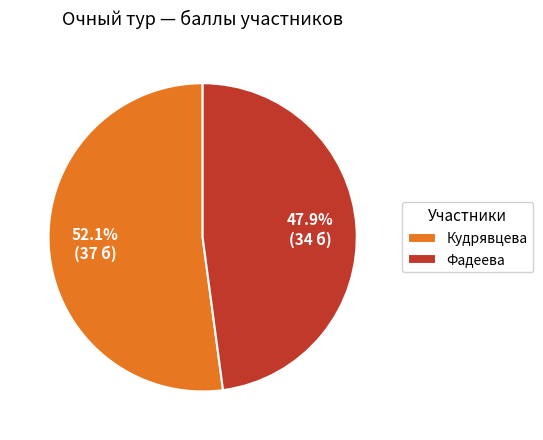

True or false: Кудрявцева accounts for 42% of the total.

False